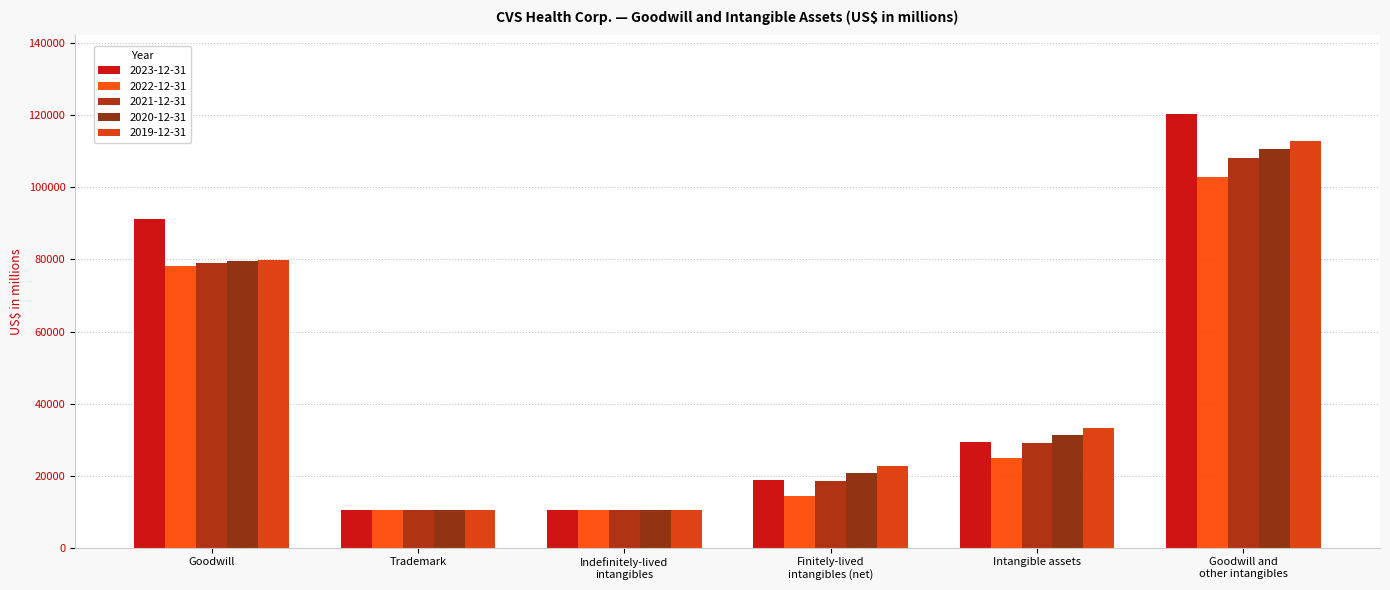

Rank the series by their average value, from highest to lowest.

2023-12-31, 2019-12-31, 2020-12-31, 2021-12-31, 2022-12-31